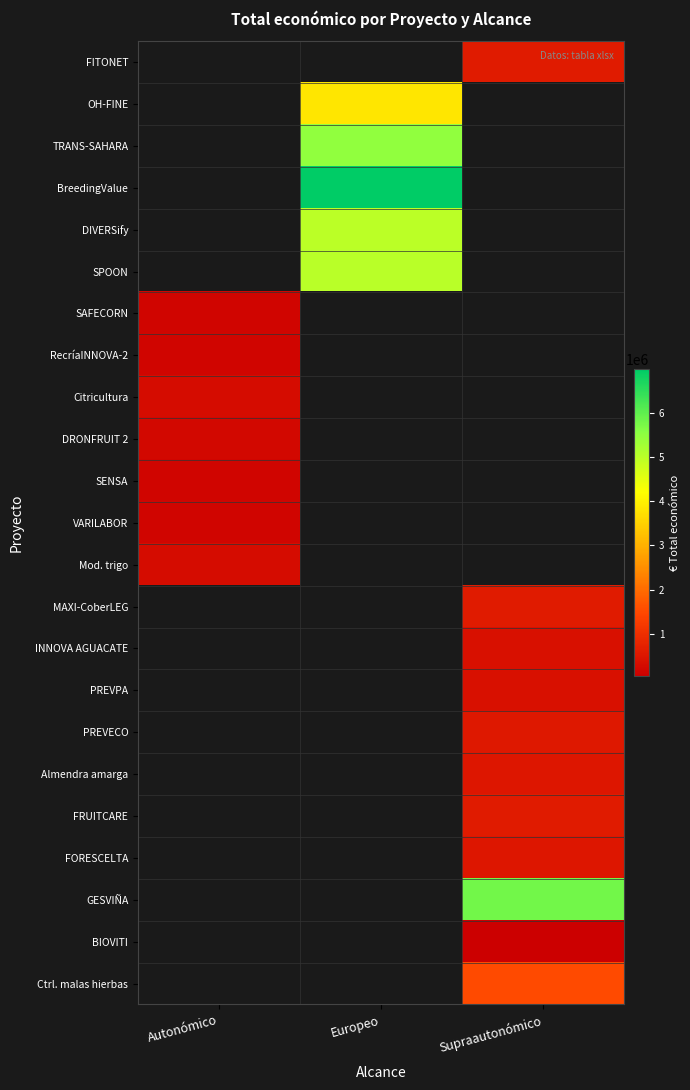

At Europeo, list the series in order from smallest to largest.

FITONET, SAFECORN, RecríaINNOVA-2, Citricultura, DRONFRUIT 2, SENSA, VARILABOR, Mod. trigo, MAXI-CoberLEG, INNOVA AGUACATE, PREVPA, PREVECO, Almendra amarga, FRUITCARE, FORESCELTA, GESVIÑA, BIOVITI, Ctrl. malas hierbas, OH-FINE, DIVERSify, SPOON, TRANS-SAHARA, BreedingValue